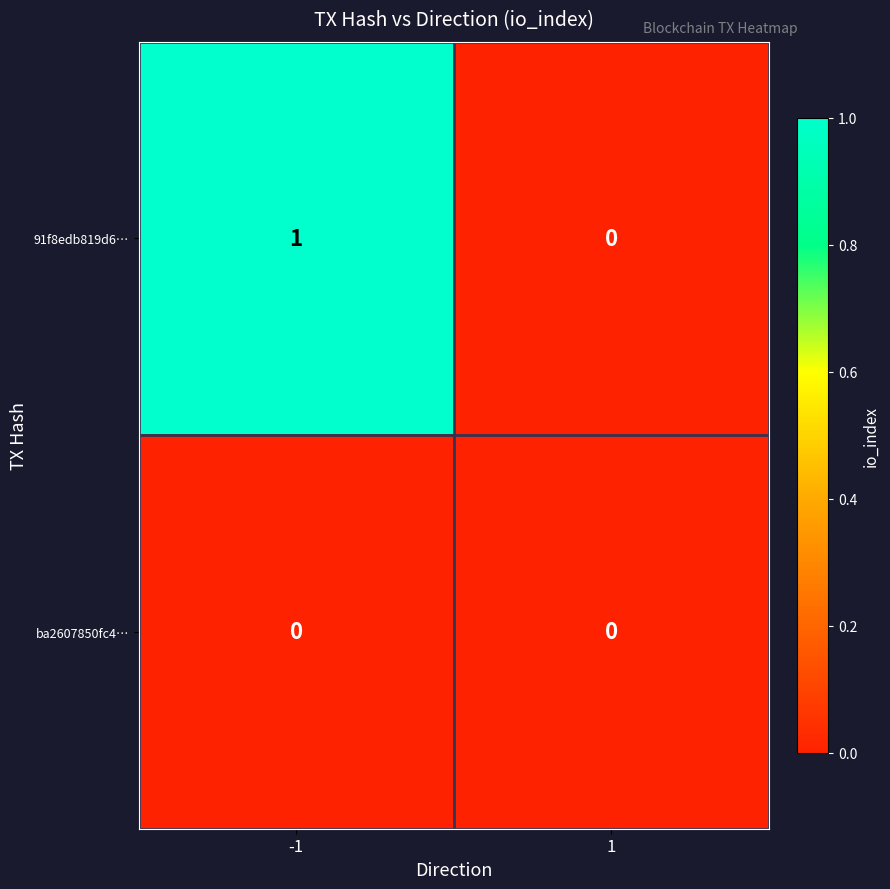

Which series changed the most between -1 and 1?

91f8edb819d6…